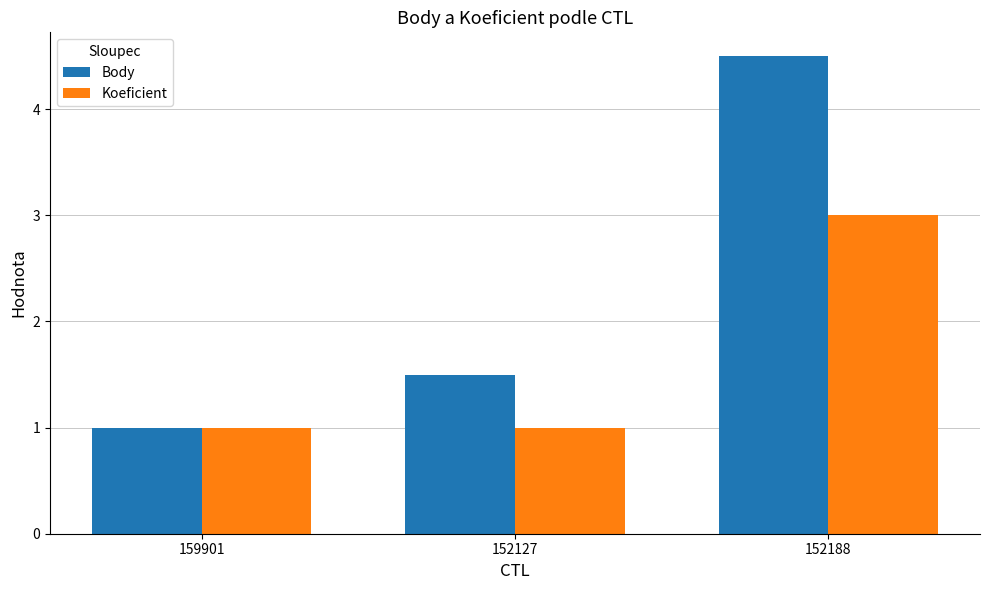

True or false: Koeficient has a value of 3.0 at 152188.

True